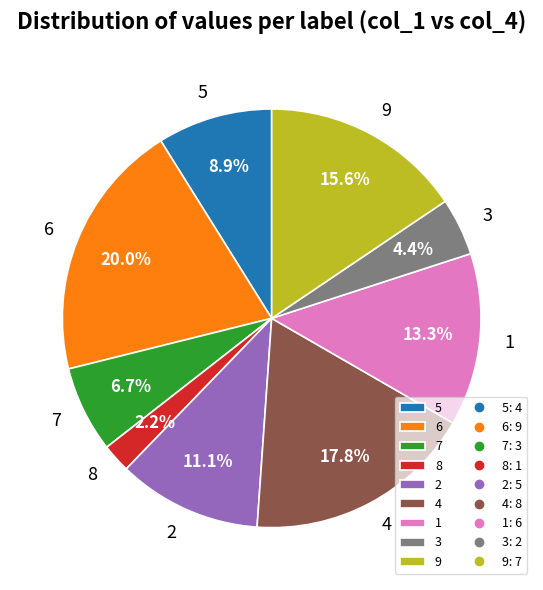

Count the number of slices in the pie.

9